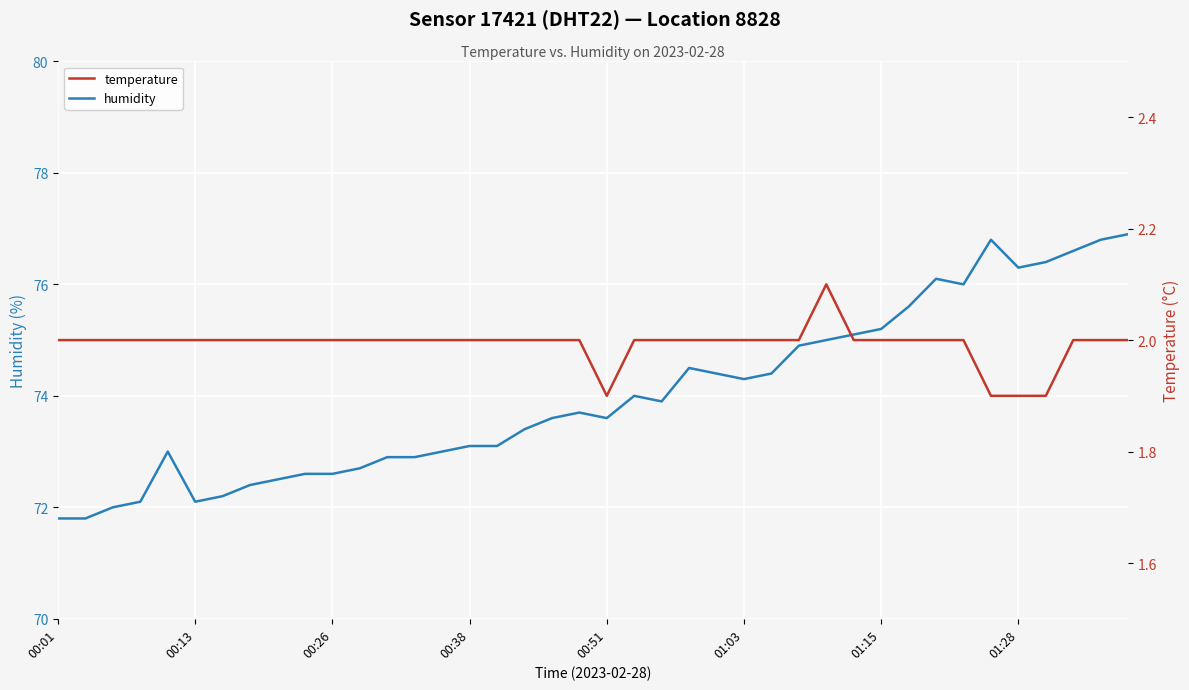

What position from the left is 9?

10